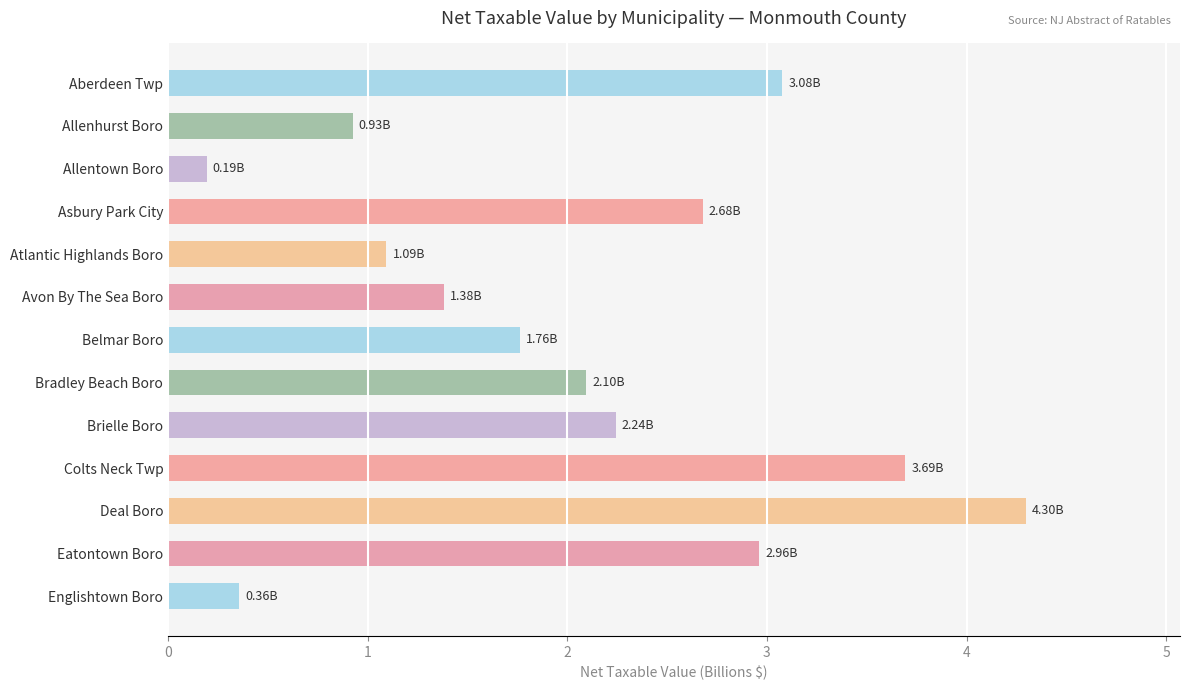

What is the difference between the second highest and minimum values?

3.5